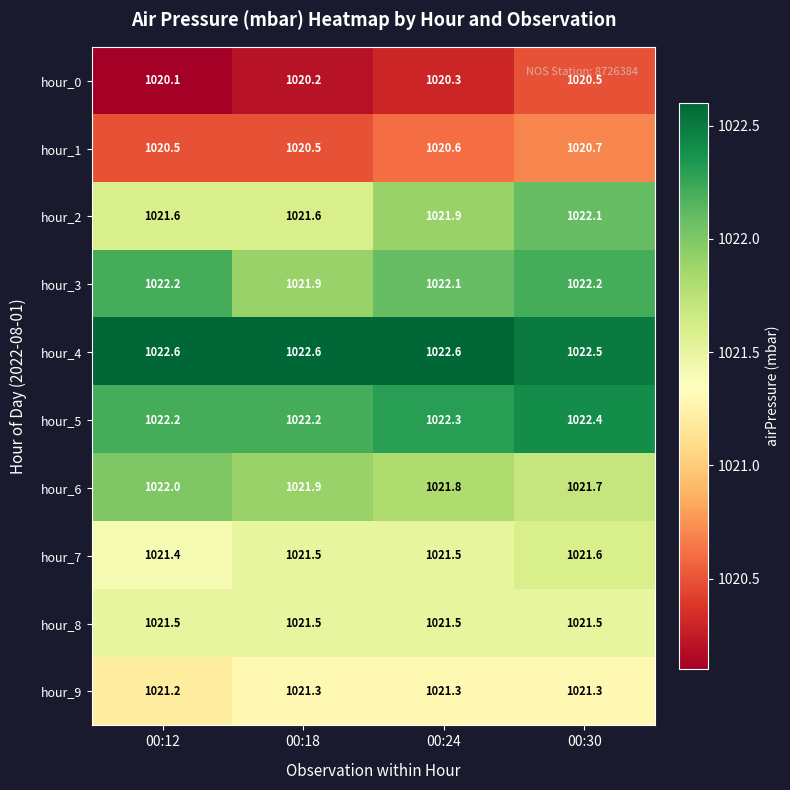

What is the difference between the highest and lowest values at 00:30?

2.0